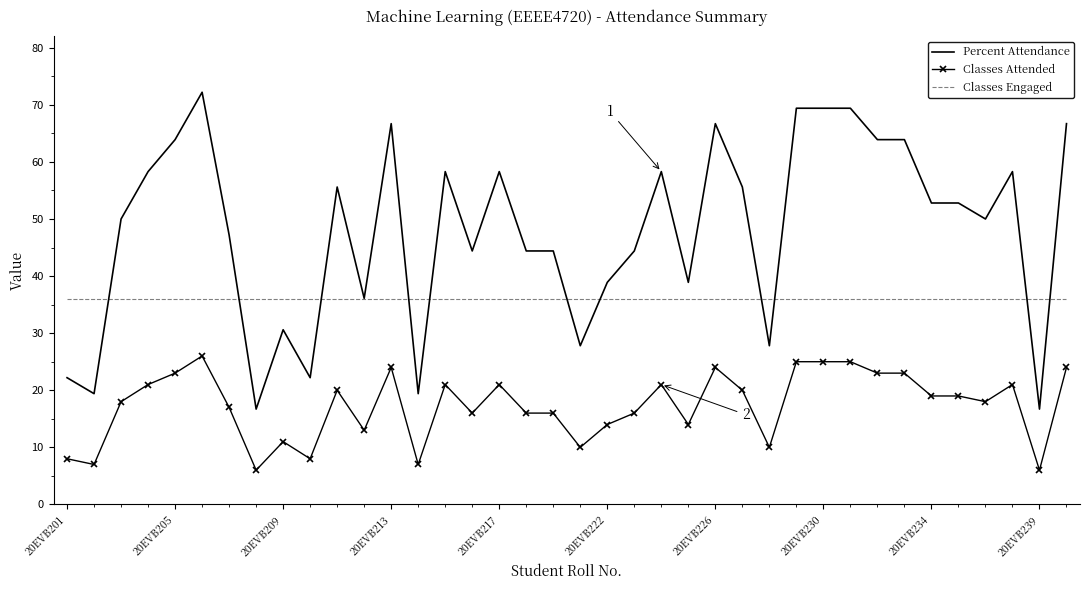

Reading left to right, transcribe all the data shown in this chart.

Percent Attendance: 22.2	19.4	50.0	58.3	63.9	72.2	47.2	16.7	30.6	22.2	55.6	36.1	66.7	19.4	58.3	44.4	58.3	44.4	44.4	27.8	38.9	44.4	58.3	38.9	66.7	55.6	27.8	69.4	69.4	69.4	63.9	63.9	52.8	52.8	50.0	58.3	16.7	66.7
Classes Attended: 8.0	7.0	18.0	21.0	23.0	26.0	17.0	6.0	11.0	8.0	20.0	13.0	24.0	7.0	21.0	16.0	21.0	16.0	16.0	10.0	14.0	16.0	21.0	14.0	24.0	20.0	10.0	25.0	25.0	25.0	23.0	23.0	19.0	19.0	18.0	21.0	6.0	24.0
Classes Engaged: 36.0	36.0	36.0	36.0	36.0	36.0	36.0	36.0	36.0	36.0	36.0	36.0	36.0	36.0	36.0	36.0	36.0	36.0	36.0	36.0	36.0	36.0	36.0	36.0	36.0	36.0	36.0	36.0	36.0	36.0	36.0	36.0	36.0	36.0	36.0	36.0	36.0	36.0